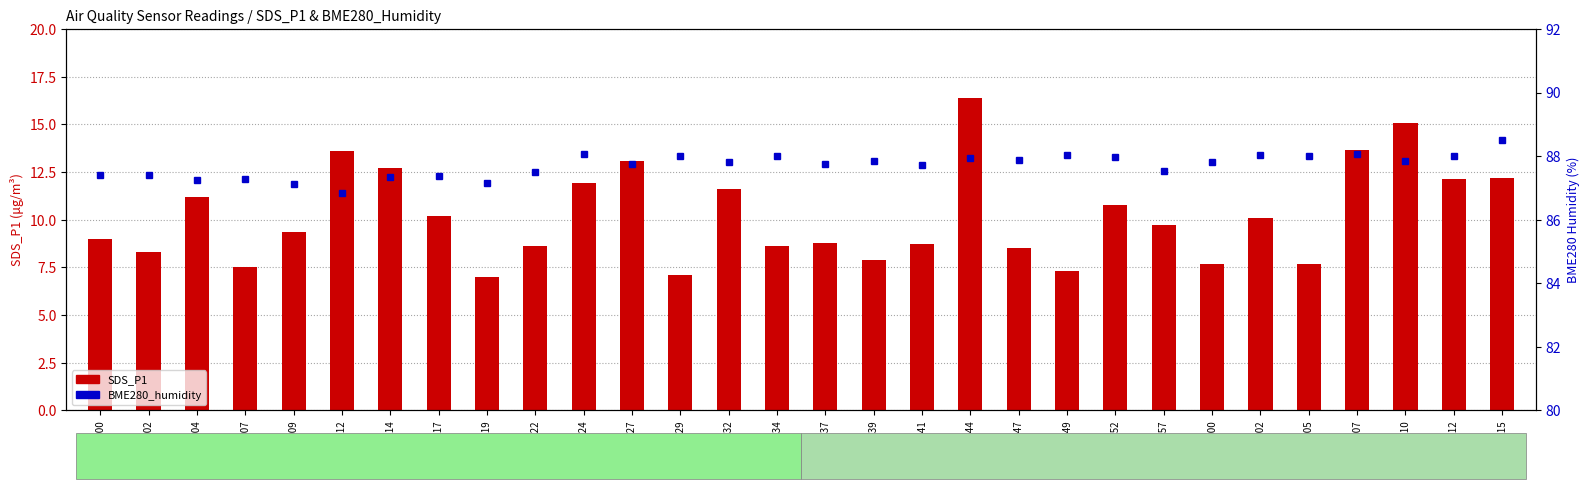

What are all the series names shown in the legend?

SDS_P1, BME280_humidity